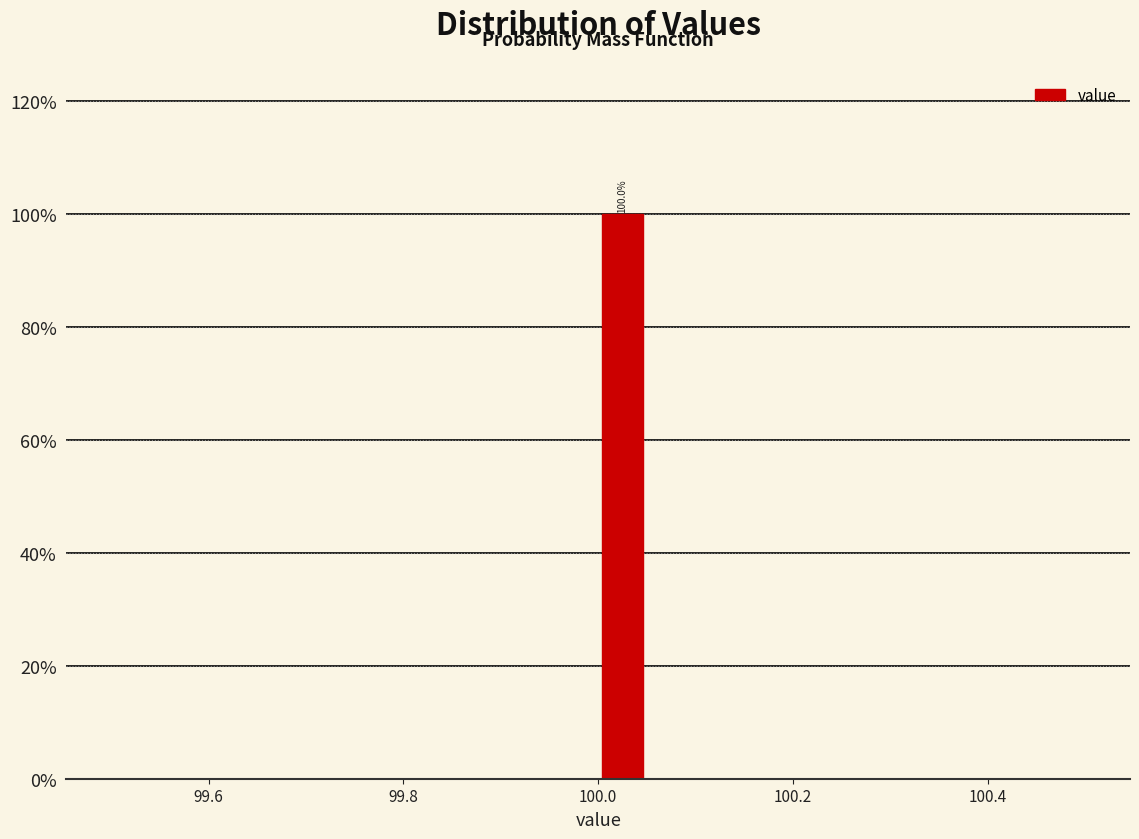

Read against the x-axis, roughly where is the centre of the tallest bar?

100.02